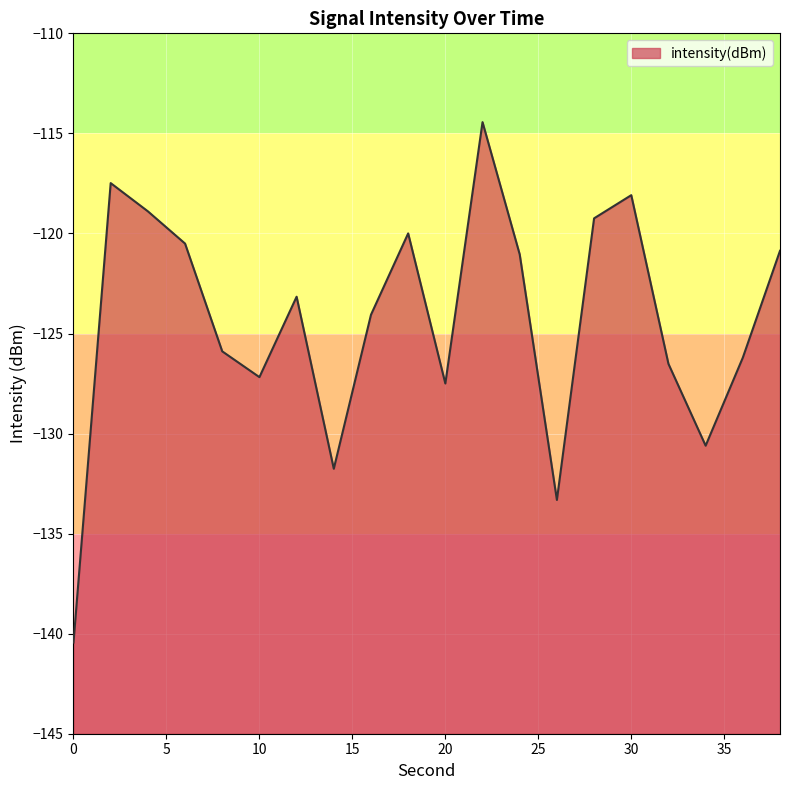

Rank the categories by value from highest to lowest.

22, 2, 30, 4, 28, 18, 6, 38, 24, 12, 16, 8, 36, 32, 10, 20, 34, 14, 26, 0